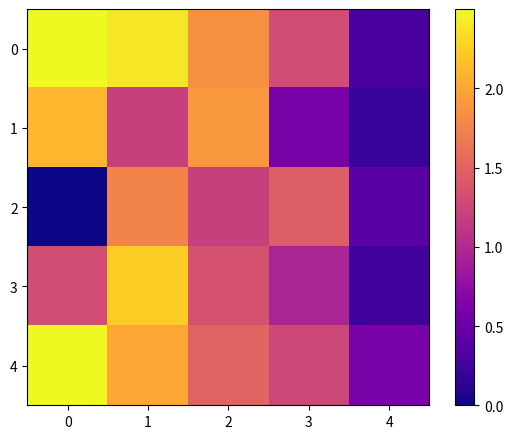

What is the total value across all series at 2?

7.8